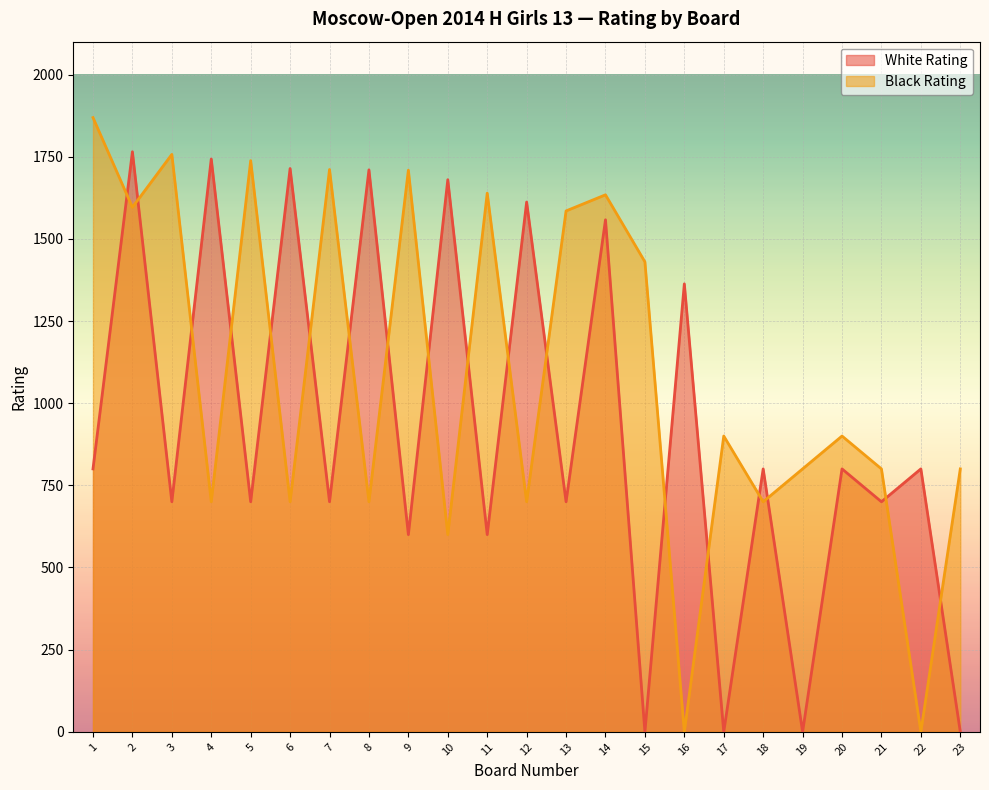

True or false: Black Rating has a value of 408 at 8.

False